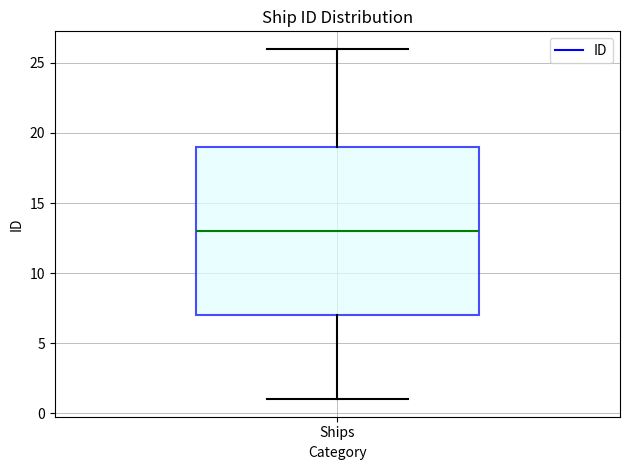

Where is the upper edge of the box for Ships on the y-axis? The values are not printed on the chart, so give them approximately, as read against the axis.

19